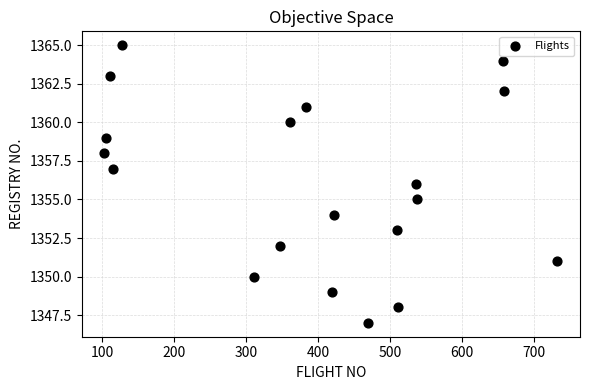

What is the range of X values (max minus min)?

630